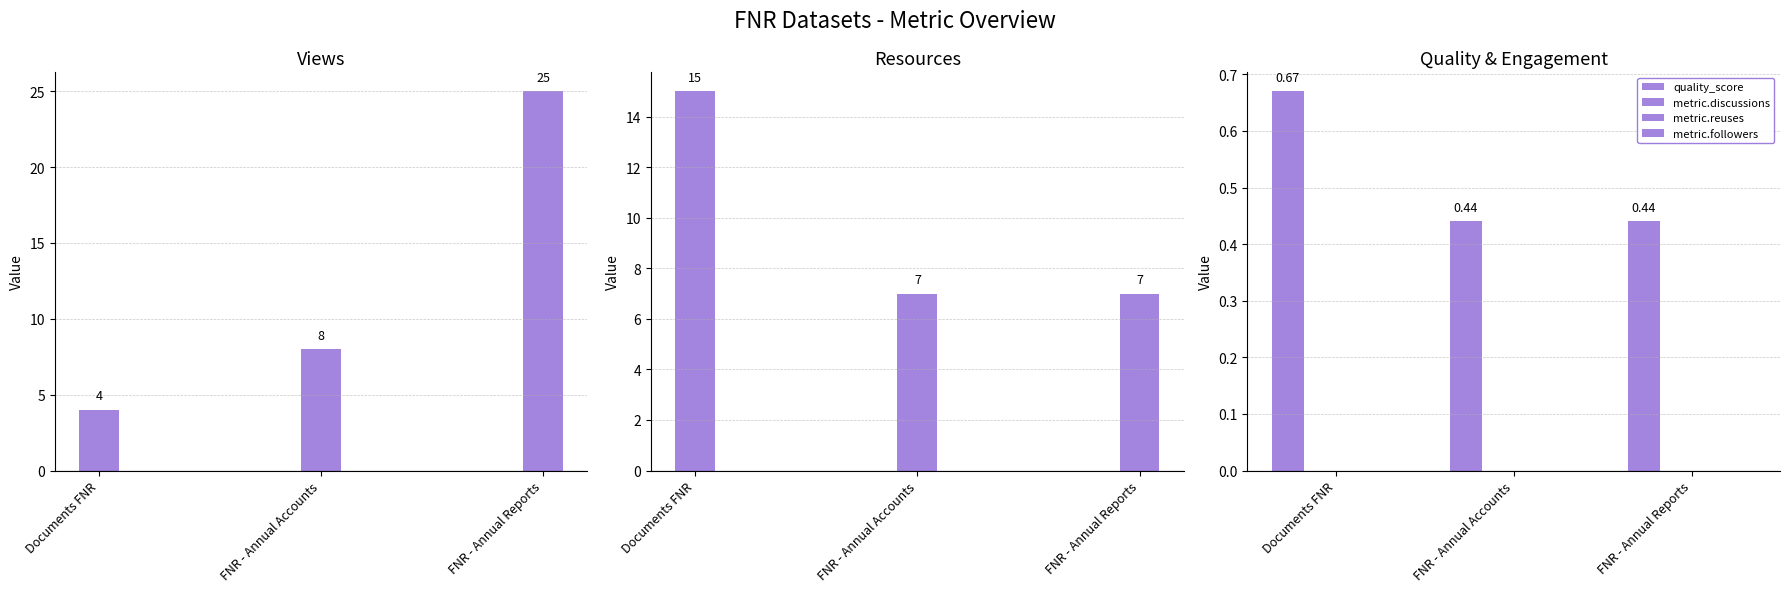

Reading left to right, what are all the values shown in this chart?

metric.views: 4.0	8.0	25.0
resources_count: 15.0	7.0	7.0
quality_score: 0.7	0.4	0.4
metric.discussions: 0.0	0.0	0.0
metric.reuses: 0.0	0.0	0.0
metric.followers: 0.0	0.0	0.0